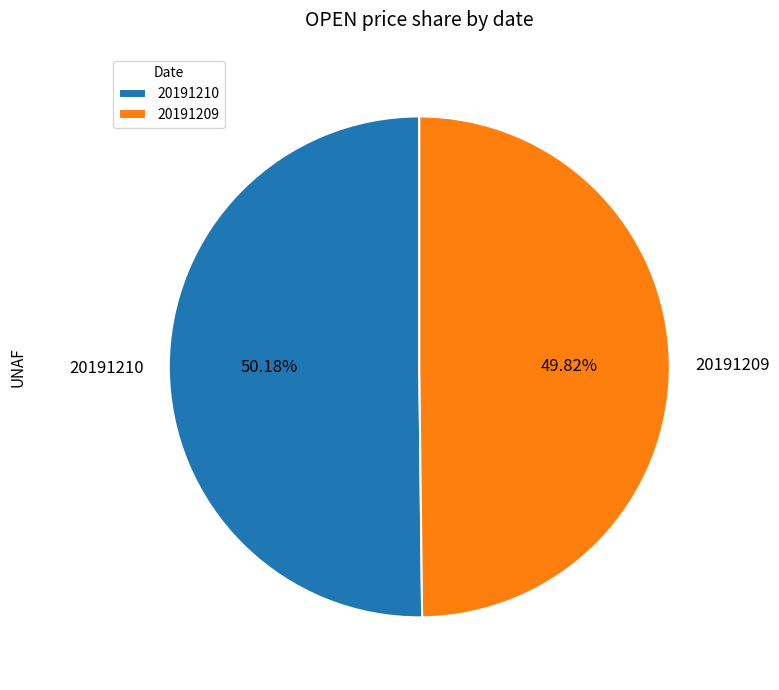

To the nearest percent, what is the combined percentage of 20191209 and 20191210?

100%